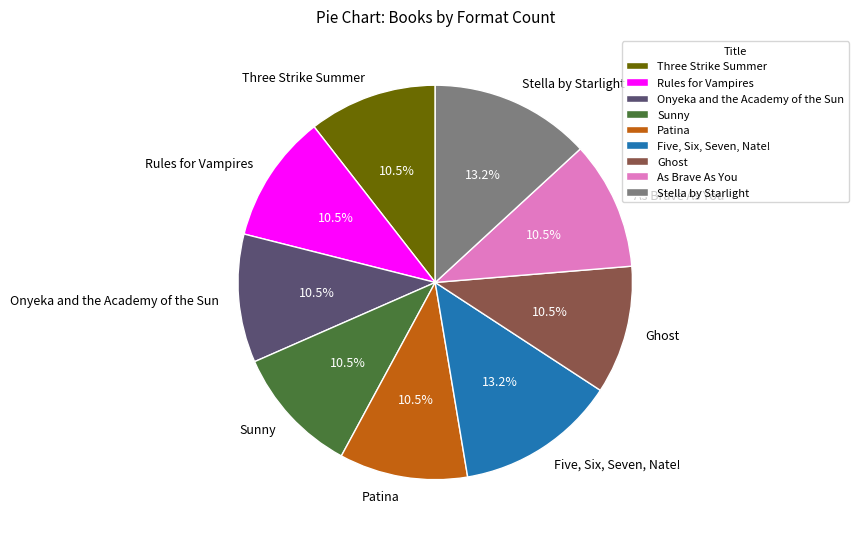

Is there any slice that represents more than half of the pie?

No